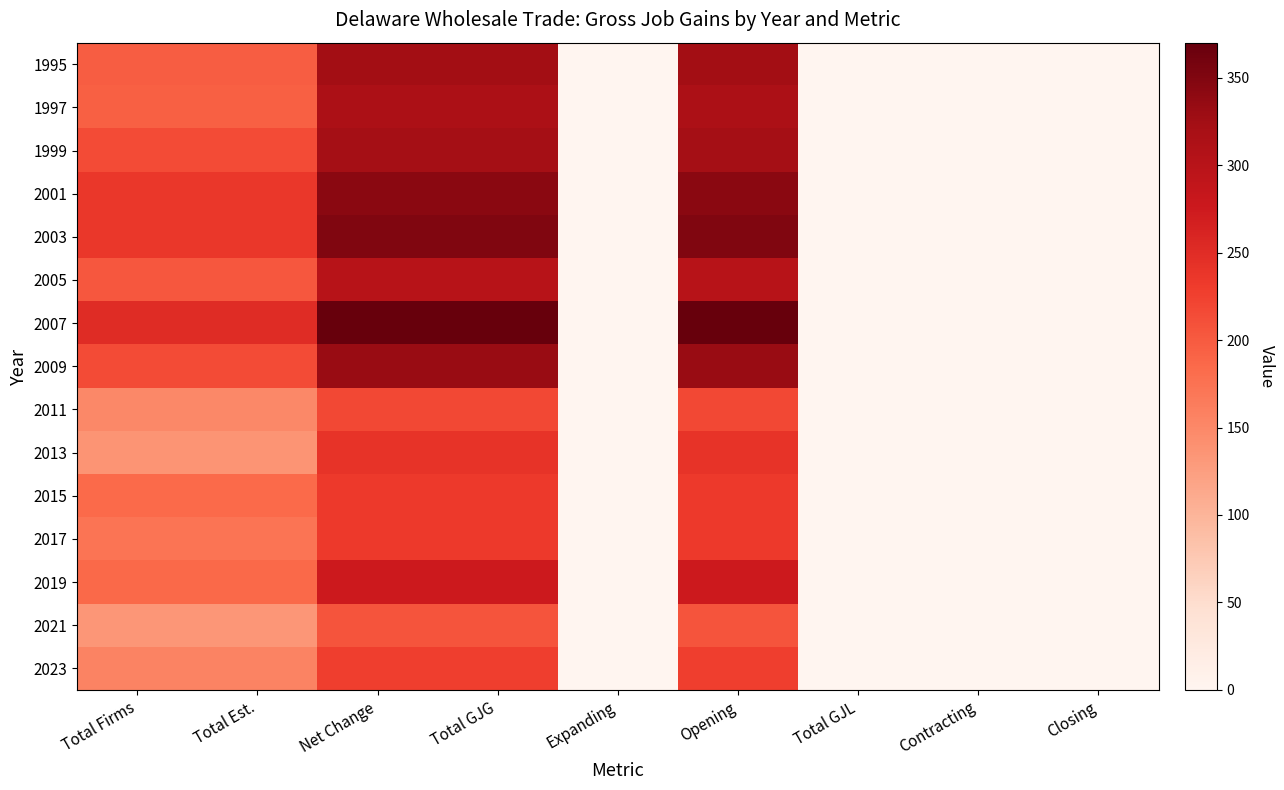

Reading right to left, transcribe all the data shown in this chart.

1995: Closing=0	Contracting=0	Total GJL=0	Opening=325	Expanding=0	Total GJG=325	Net Change=325	Total Est.=198	Total Firms=198
1997: Closing=0	Contracting=0	Total GJL=0	Opening=315	Expanding=0	Total GJG=315	Net Change=315	Total Est.=194	Total Firms=194
1999: Closing=0	Contracting=0	Total GJL=0	Opening=323	Expanding=0	Total GJG=323	Net Change=323	Total Est.=215	Total Firms=215
2001: Closing=0	Contracting=0	Total GJL=0	Opening=343	Expanding=0	Total GJG=343	Net Change=343	Total Est.=237	Total Firms=237
2003: Closing=0	Contracting=0	Total GJL=0	Opening=350	Expanding=0	Total GJG=350	Net Change=350	Total Est.=237	Total Firms=237
2005: Closing=0	Contracting=0	Total GJL=0	Opening=302	Expanding=0	Total GJG=302	Net Change=302	Total Est.=203	Total Firms=203
2007: Closing=0	Contracting=0	Total GJL=0	Opening=370	Expanding=0	Total GJG=370	Net Change=370	Total Est.=251	Total Firms=251
2009: Closing=0	Contracting=0	Total GJL=0	Opening=332	Expanding=0	Total GJG=332	Net Change=332	Total Est.=215	Total Firms=215
2011: Closing=0	Contracting=0	Total GJL=0	Opening=217	Expanding=0	Total GJG=217	Net Change=217	Total Est.=149	Total Firms=149
2013: Closing=0	Contracting=0	Total GJL=0	Opening=241	Expanding=0	Total GJG=241	Net Change=241	Total Est.=136	Total Firms=136
2015: Closing=0	Contracting=0	Total GJL=0	Opening=234	Expanding=0	Total GJG=234	Net Change=234	Total Est.=184	Total Firms=184
2017: Closing=0	Contracting=0	Total GJL=0	Opening=234	Expanding=0	Total GJG=234	Net Change=234	Total Est.=172	Total Firms=172
2019: Closing=0	Contracting=0	Total GJL=0	Opening=276	Expanding=0	Total GJG=276	Net Change=276	Total Est.=185	Total Firms=185
2021: Closing=0	Contracting=0	Total GJL=0	Opening=206	Expanding=0	Total GJG=206	Net Change=206	Total Est.=133	Total Firms=133
2023: Closing=0	Contracting=0	Total GJL=0	Opening=227	Expanding=0	Total GJG=227	Net Change=227	Total Est.=156	Total Firms=156